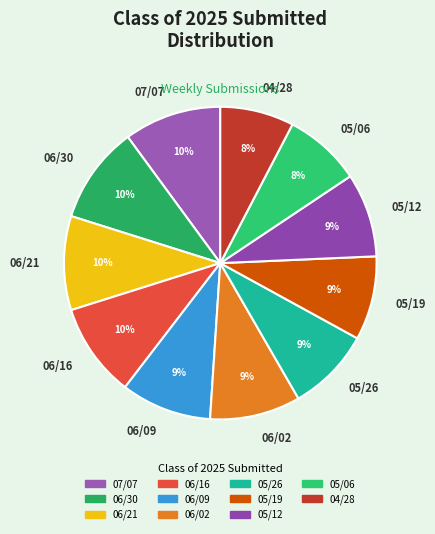

True or false: 05/06 accounts for 8% of the total.

True